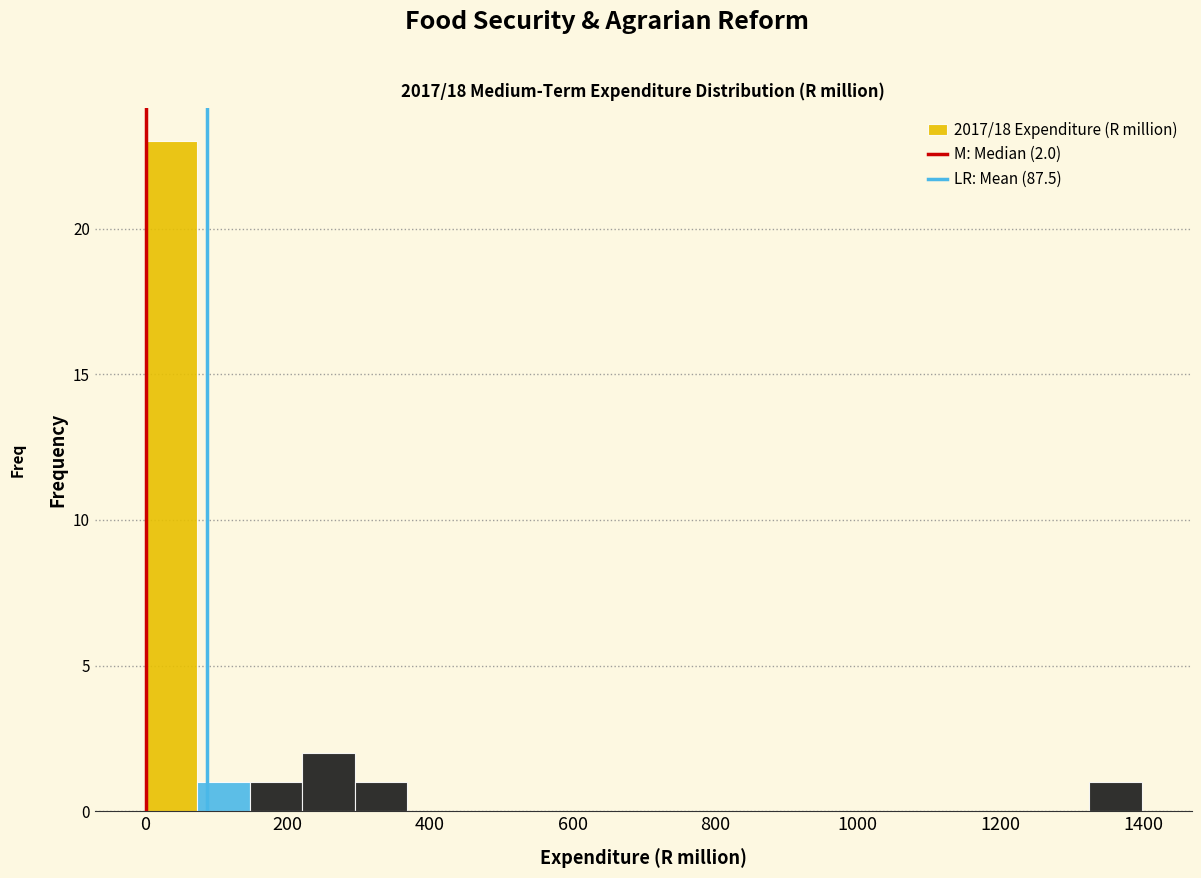

Read against the x-axis, roughly where is the centre of the tallest bar?

40